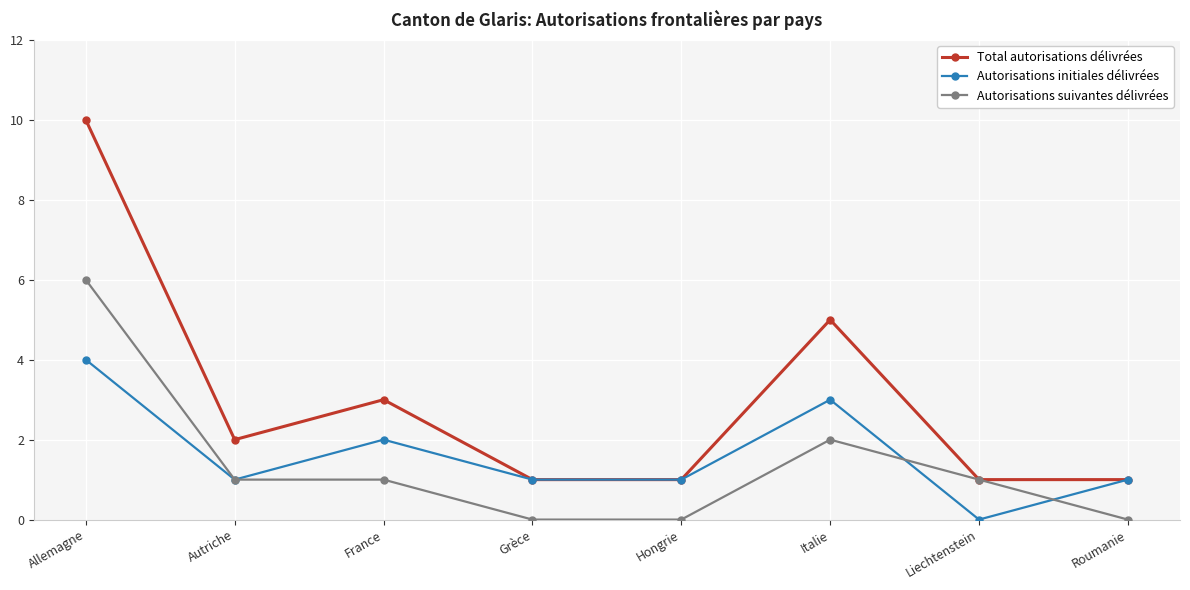

How many interior local peaks does the Total autorisations délivrées series have?

2